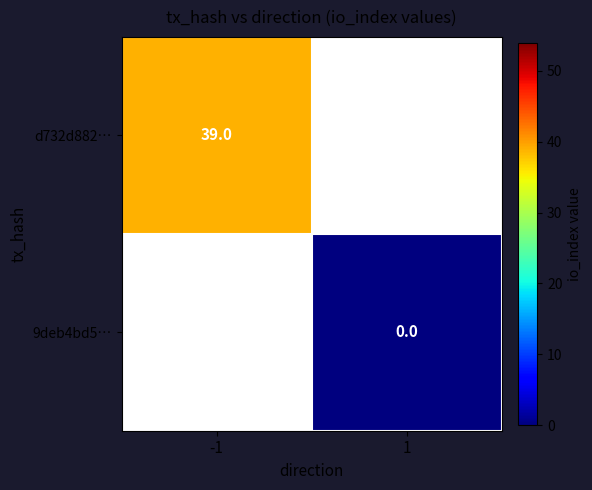

How many data points does each series have?

2